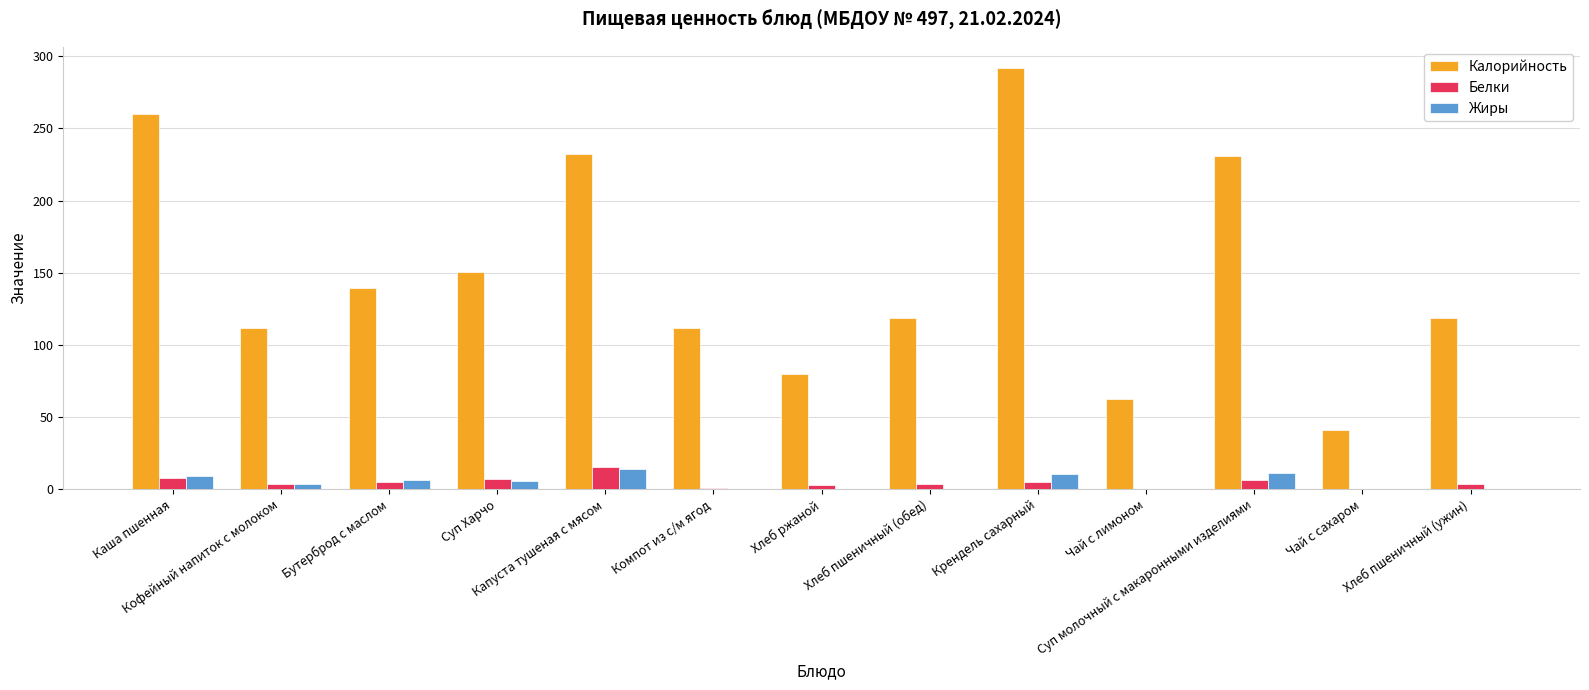

At which category is the sum across all series the highest?

Крендель сахарный